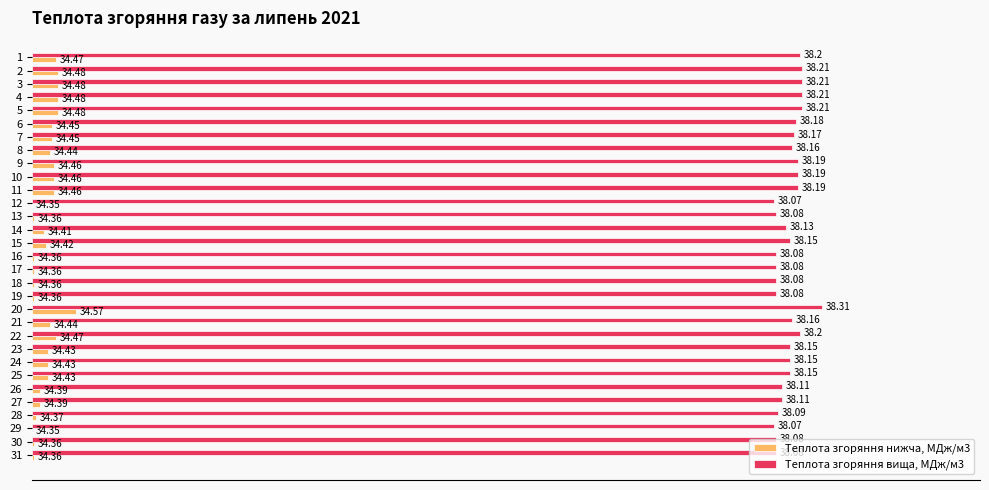

What are all the series names shown in the legend?

Теплота згоряння нижча, МДж/м3, Теплота згоряння вища, МДж/м3